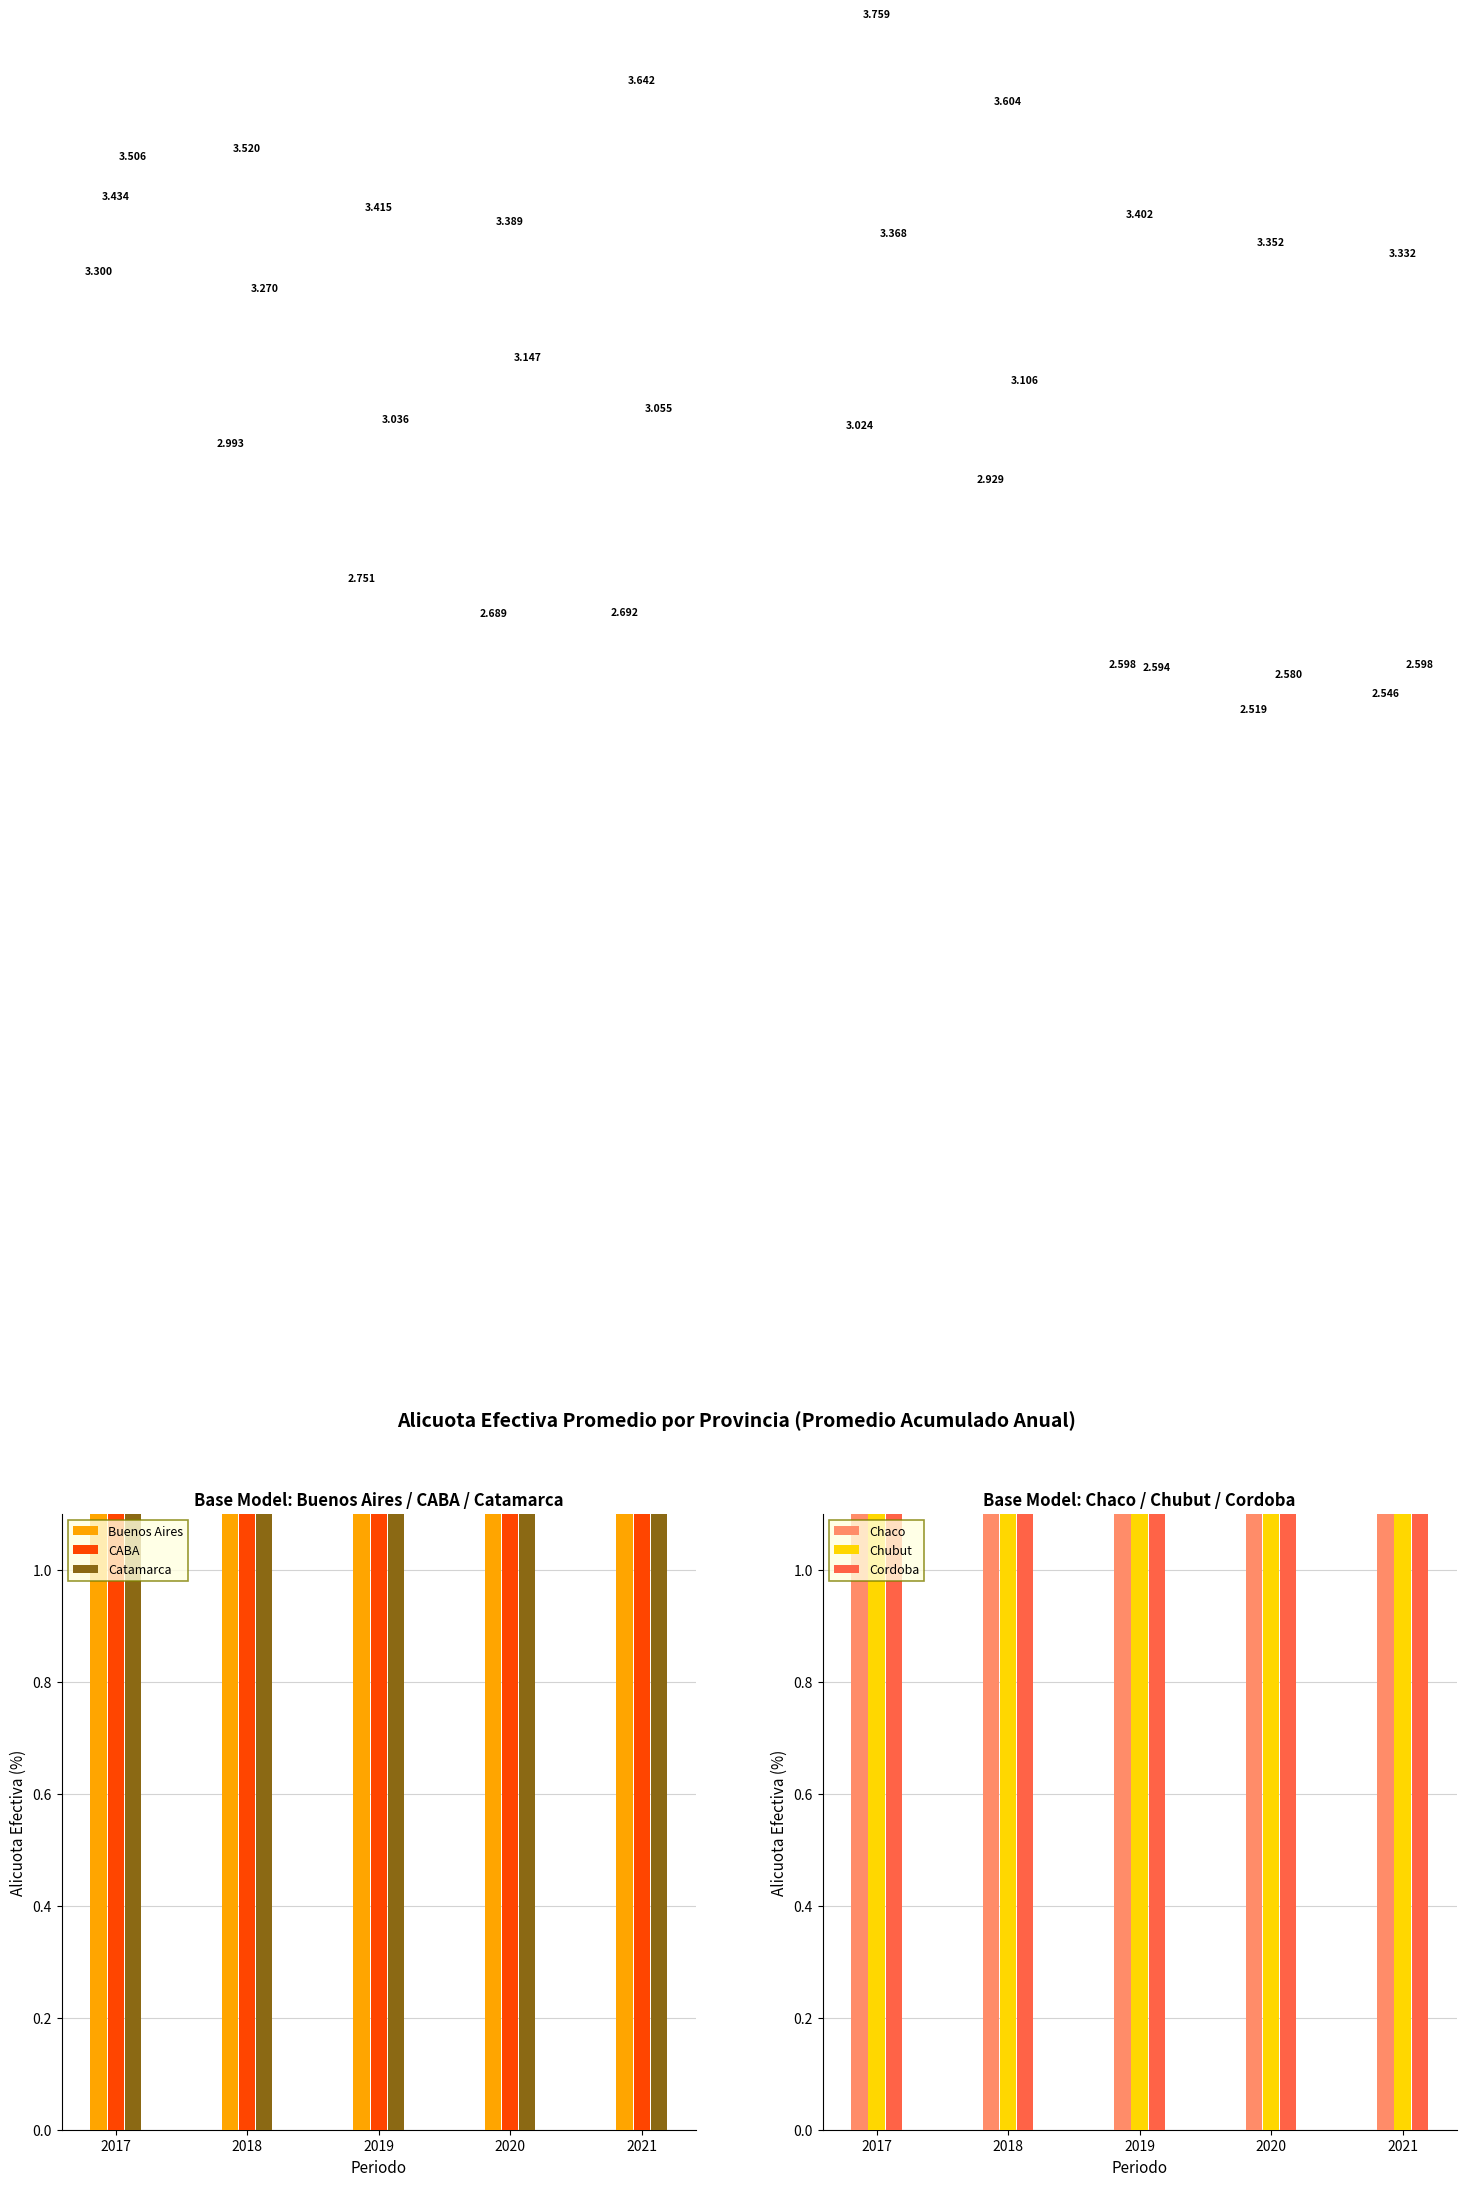

Which series has the largest total across all categories?

Chubut